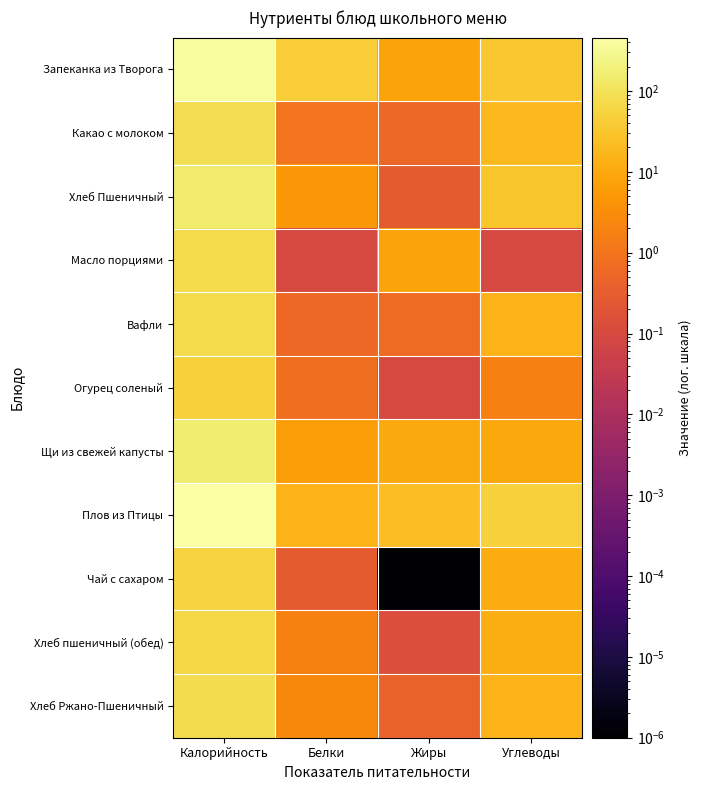

What is the maximum value shown in the chart?

457.3